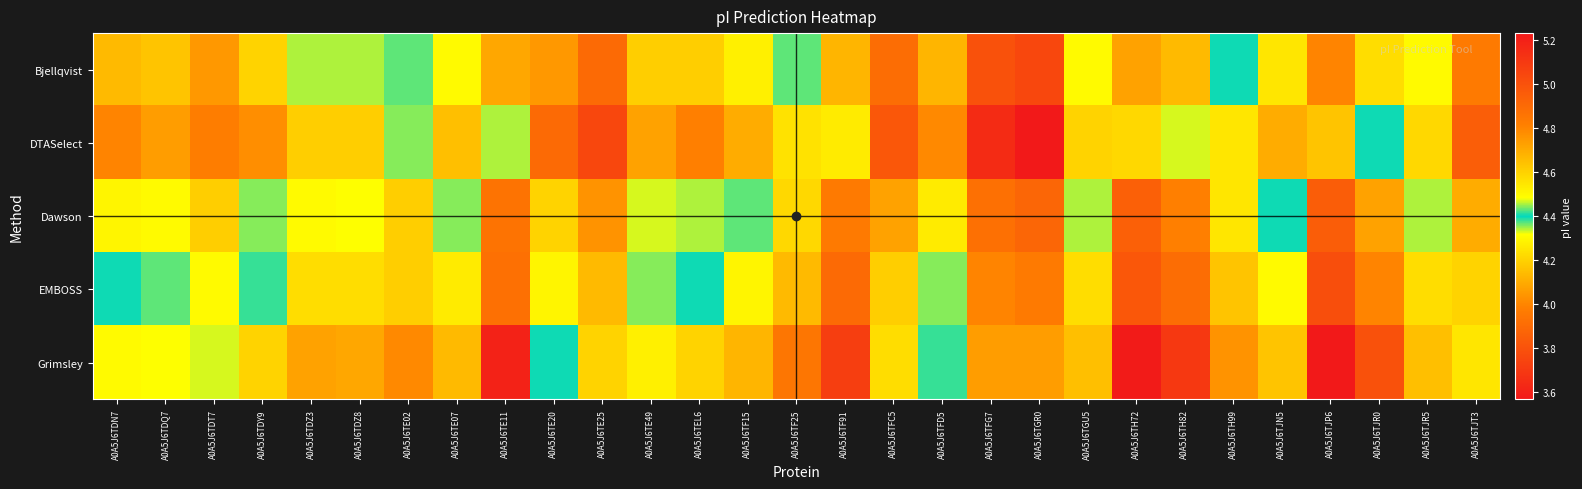

What is the difference between the highest and lowest values at A0A5J6TE11?

0.7